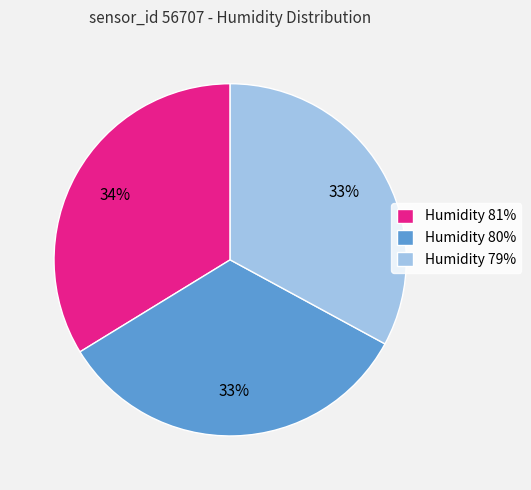

The Humidity 80% slice represents 33% of the pie. True or false?

True